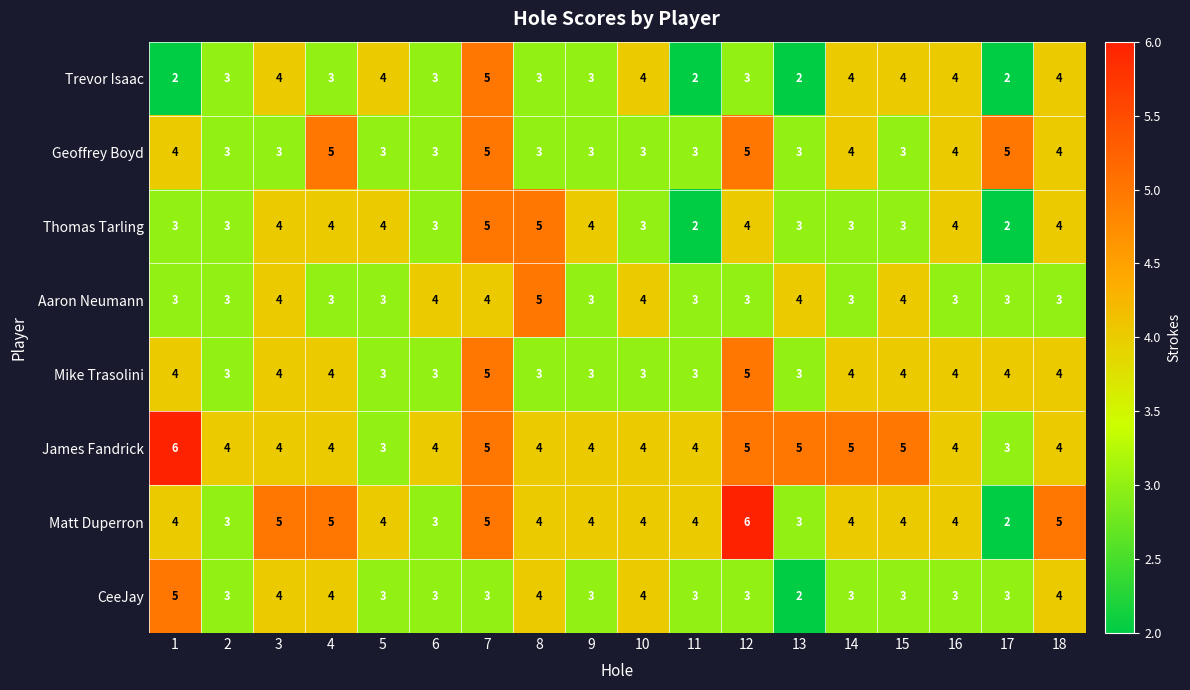

What is the greatest value displayed?

6